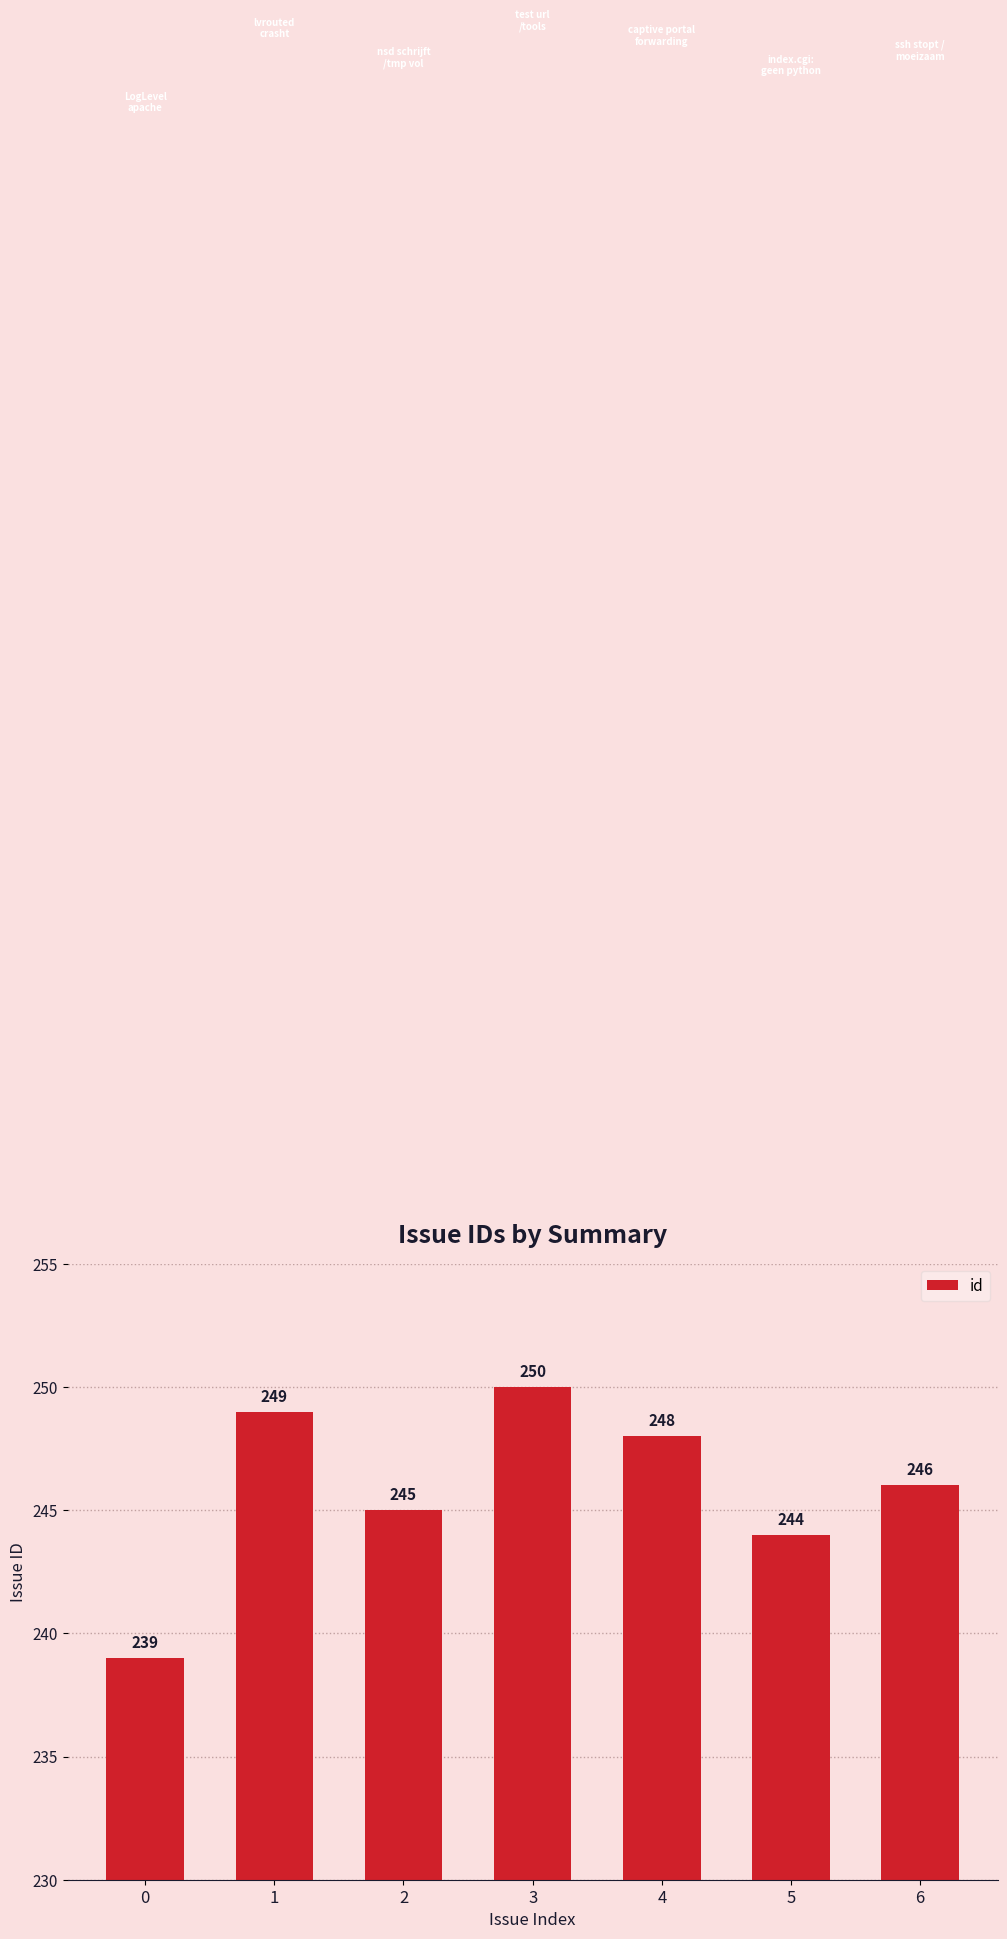

What is the average value?

246